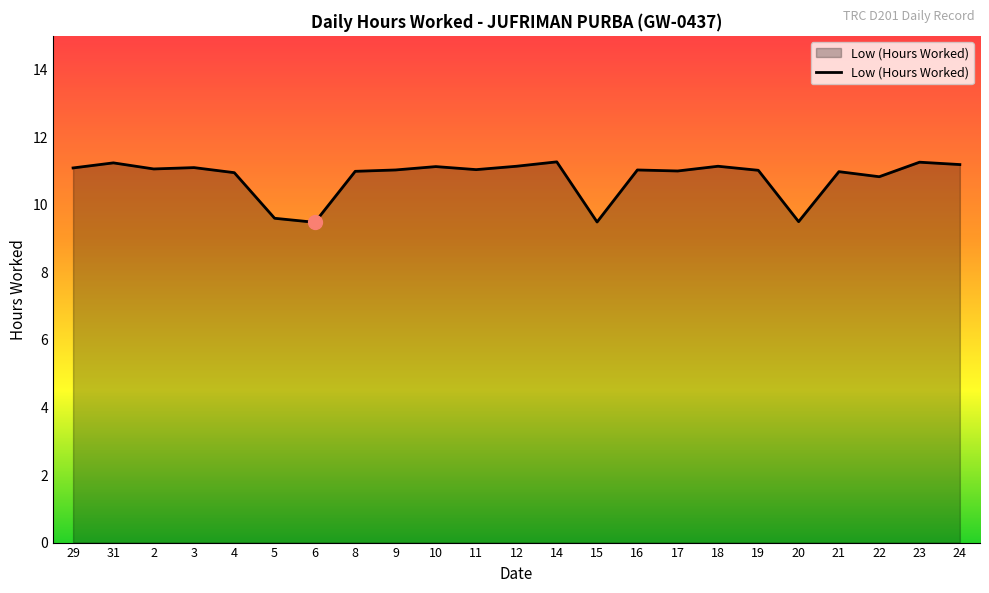

What is the greatest value displayed?

11.3